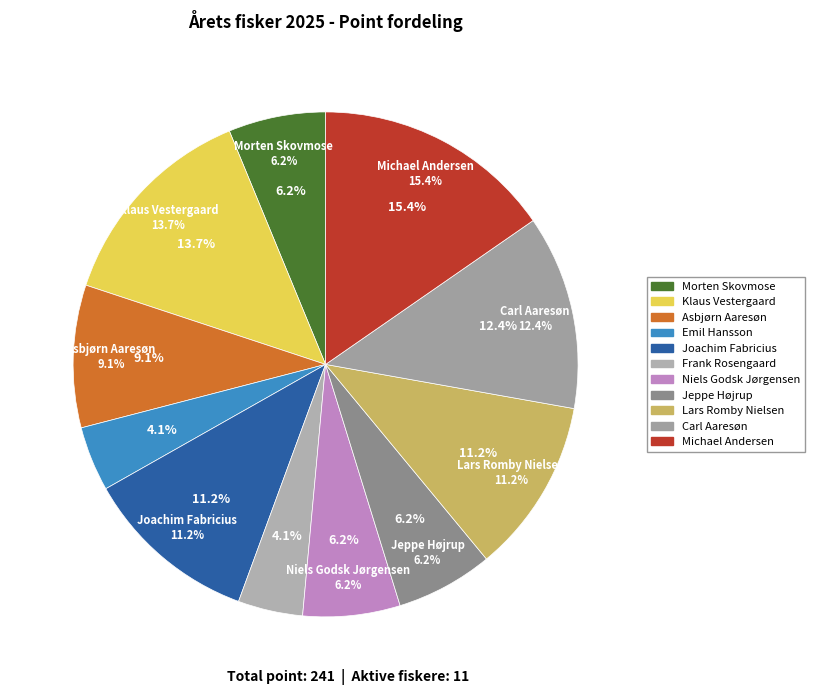

Which slice is the largest?

Michael Andersen